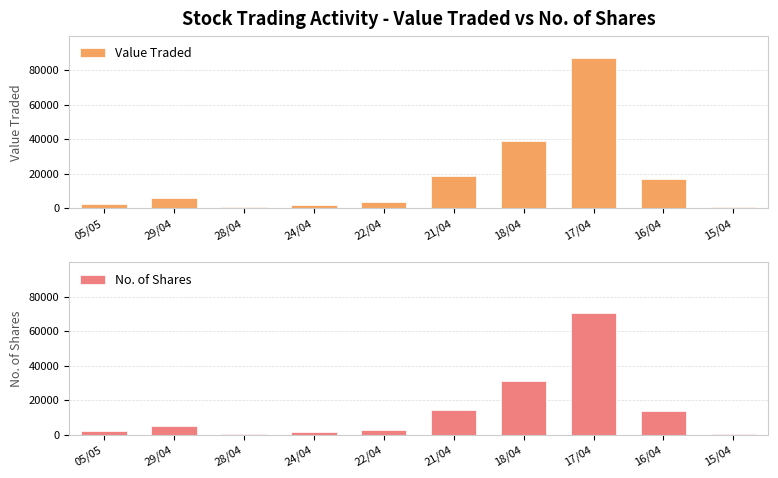

What is the approximate value of Value Traded at 05/05, to the nearest 100?

2600